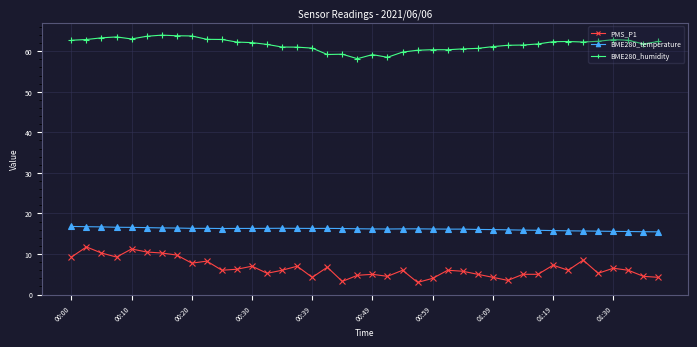

What is the lowest value of the BME280_humidity series?

58.2